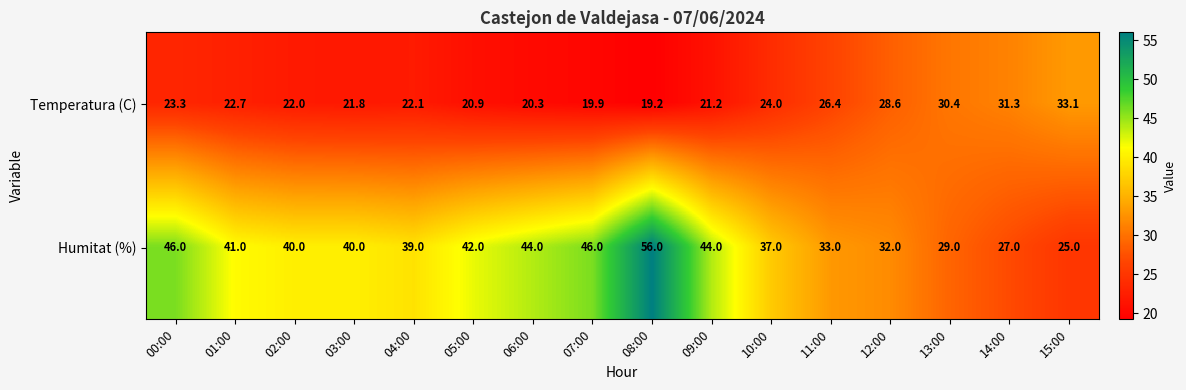

The value of Humitat (%) at 10:00 is 17.3. True or false?

False